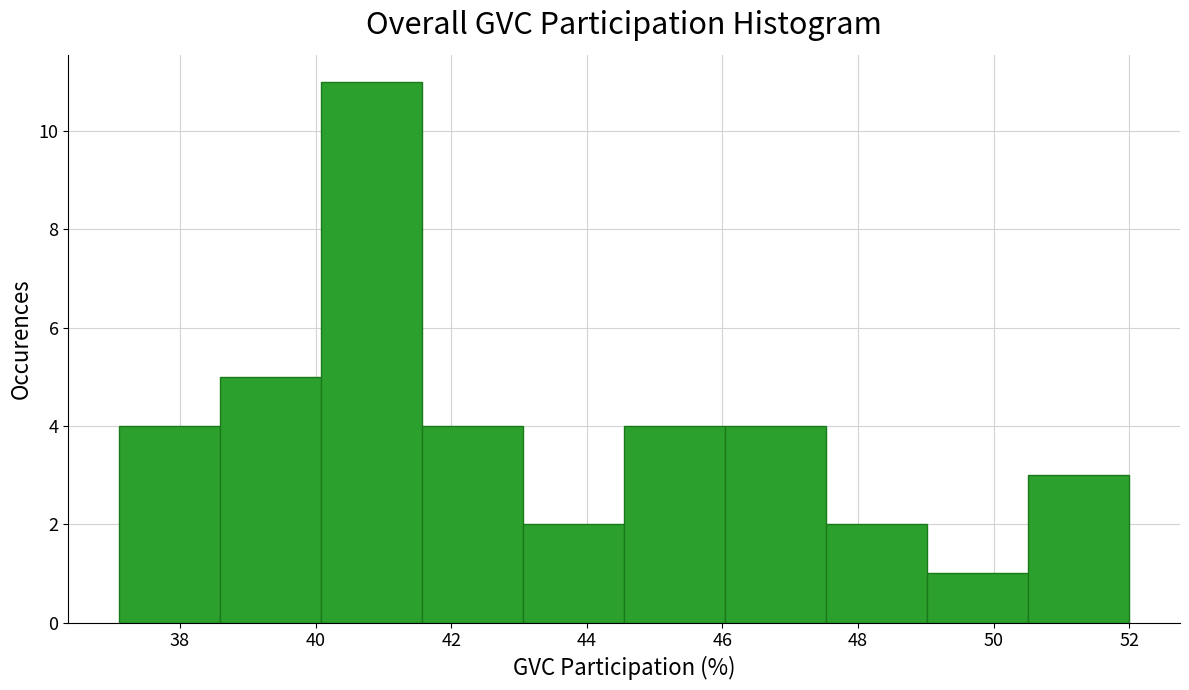

What is the height of the bar covering 38.6 to 40.0 on the x-axis? Neither the bar edges nor the heights are printed on the chart, so give them approximately, as read against the axes.

5